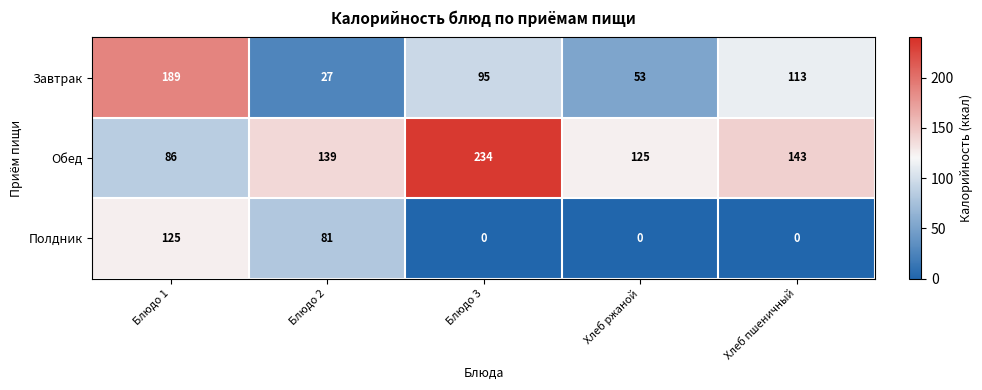

At which label does Обед reach its minimum?

Блюдо 1